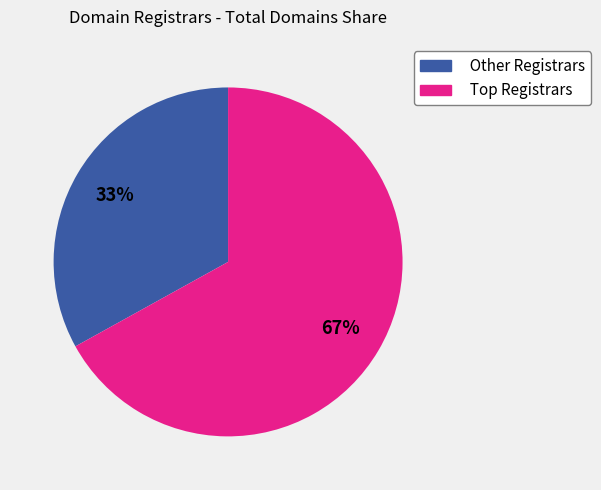

The Other Registrars slice represents 44% of the pie. True or false?

False